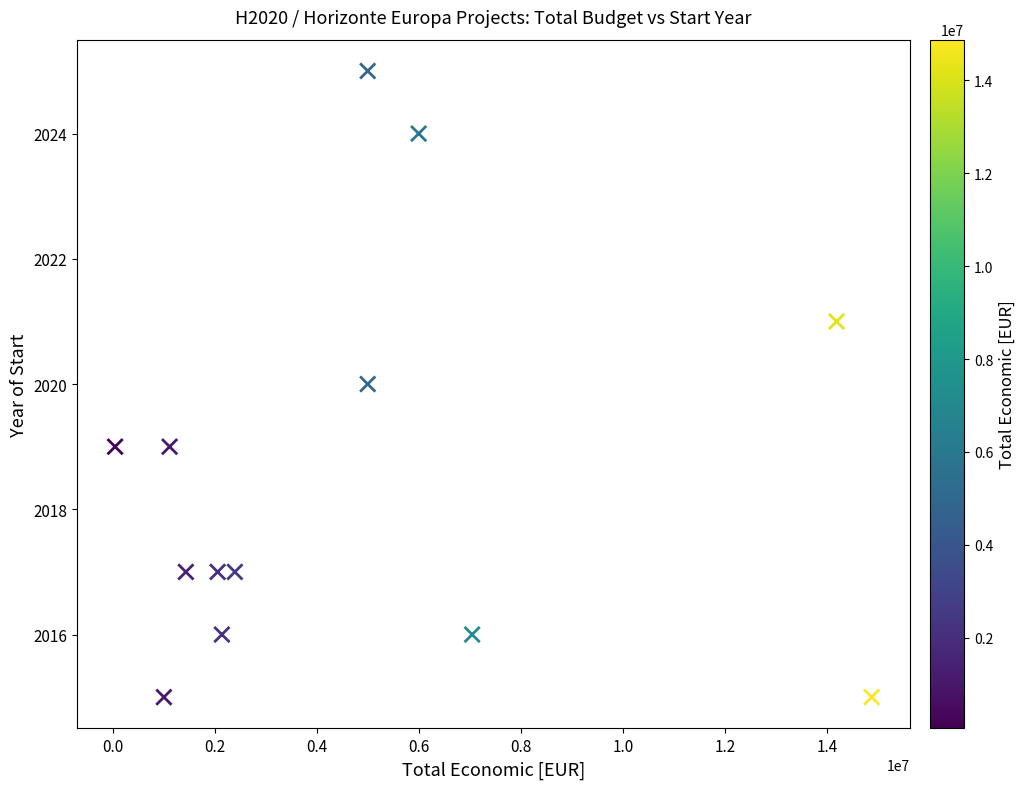

What is the range of X values (max minus min)?

14824340